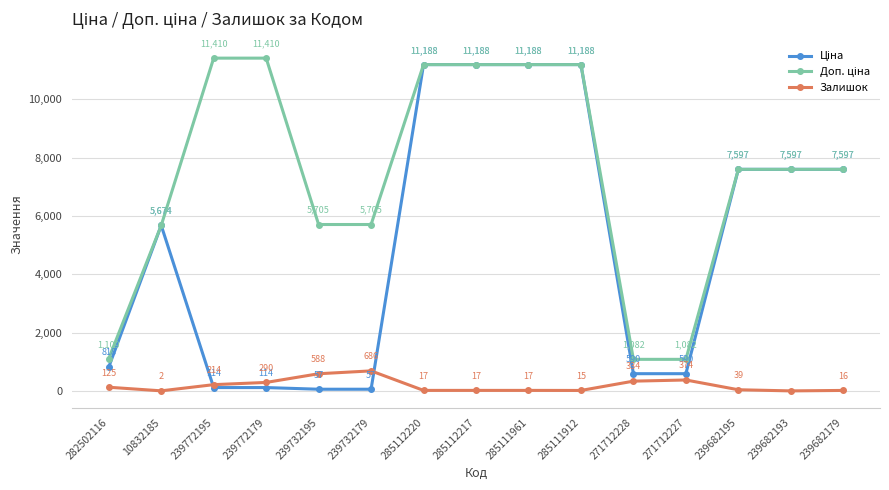

At which label does Залишок reach its minimum?

239682193